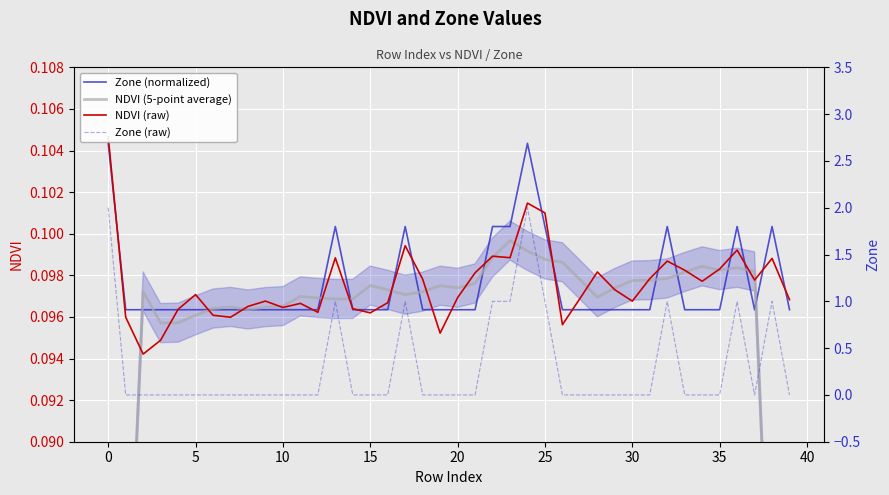

True or false: Zone (raw) has a value of 1.3 at 5.

False